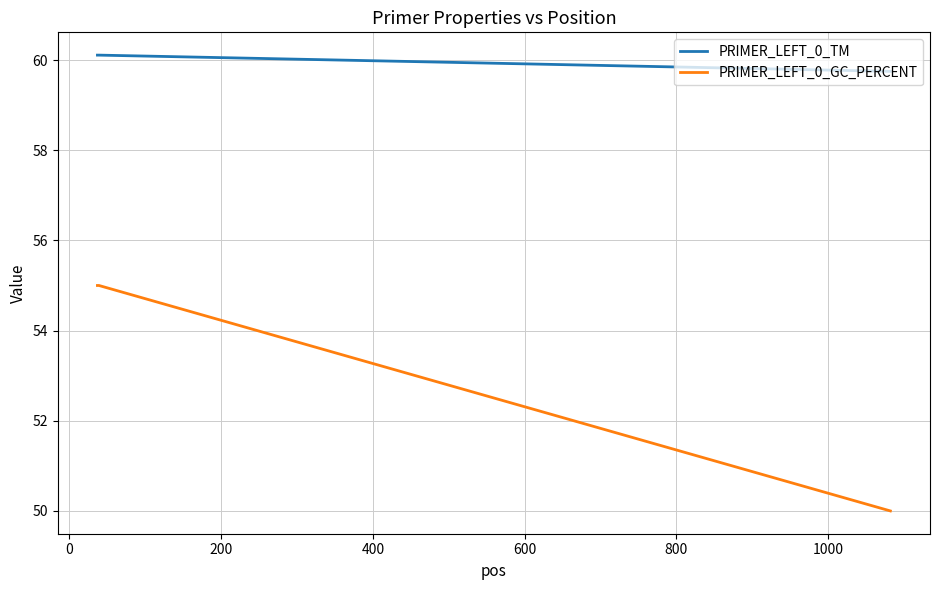

Count the PRIMER_LEFT_0_TM values in the range 59 to 60.

1